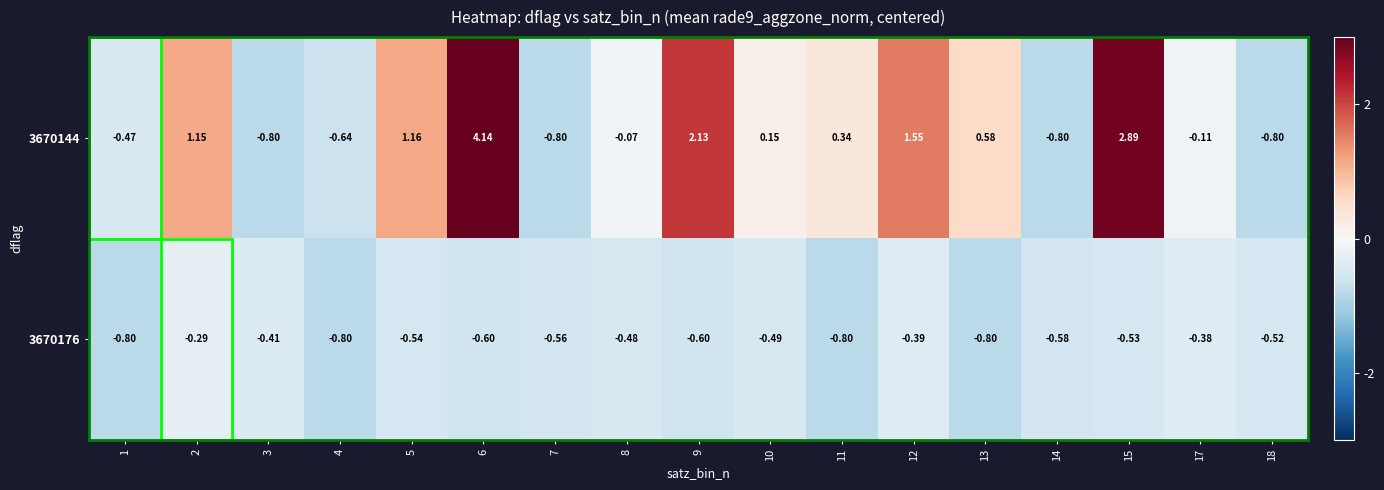

Is the value of 3670144 at 15 greater than the value of 3670176 at 11?

Yes